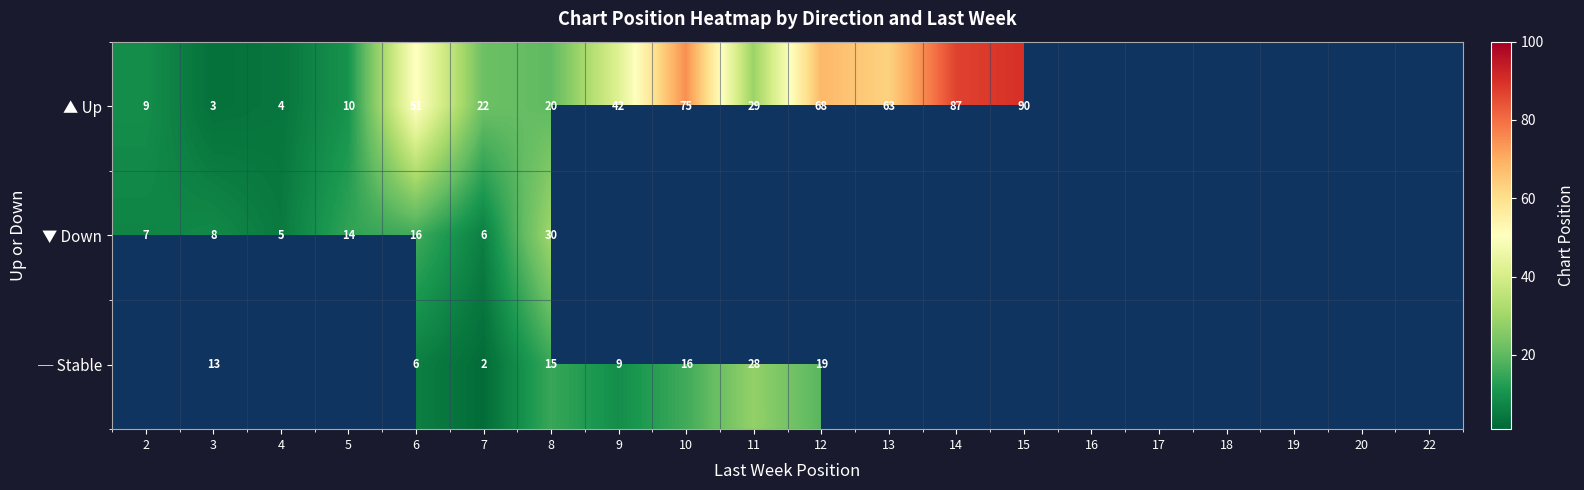

Which label corresponds to the largest value in the chart?

15